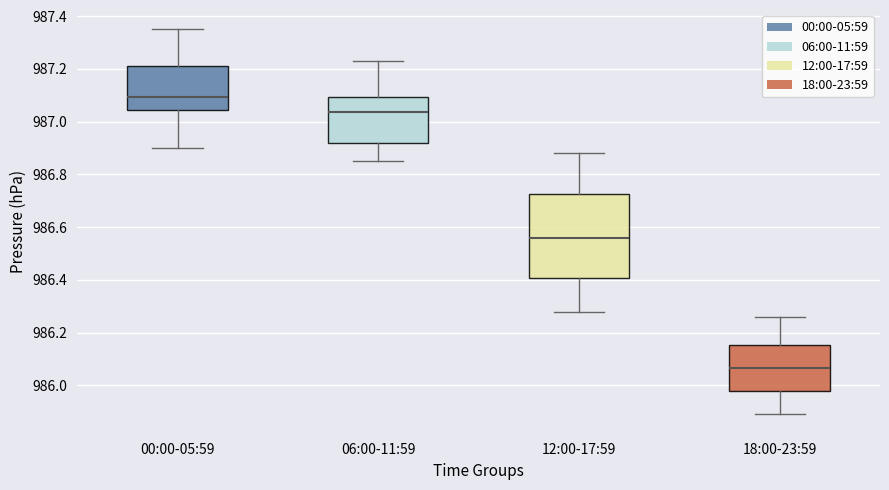

Which box is the tallest, from its lower edge to its upper edge?

12:00-17:59